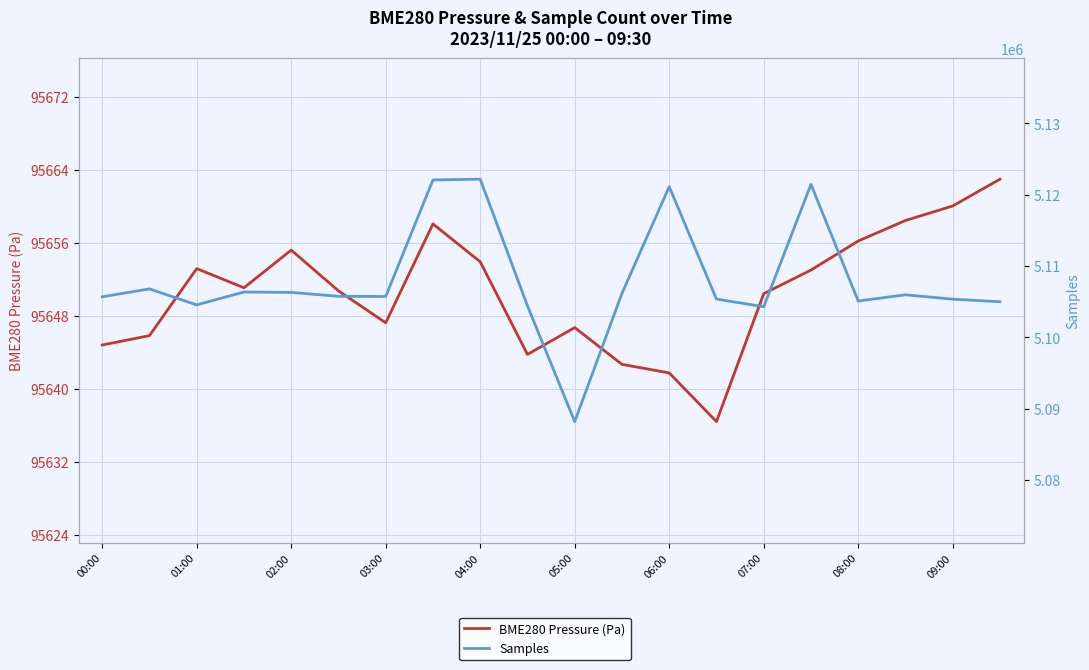

List the series in order of their peak value, highest first.

Samples, BME280 Pressure (Pa)